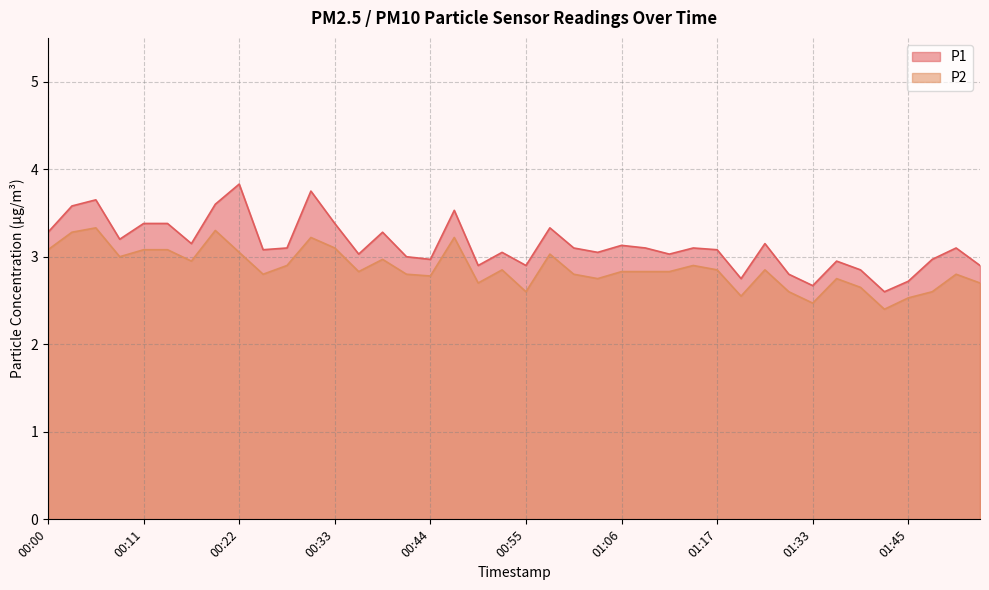

Rank the series by their maximum value, from highest to lowest.

P1, P2